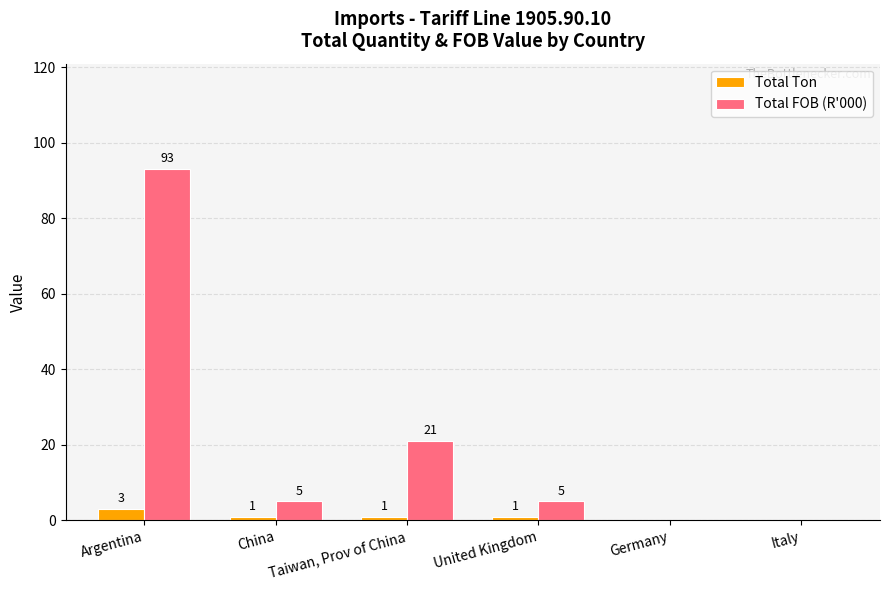

Are the bars horizontal?

No